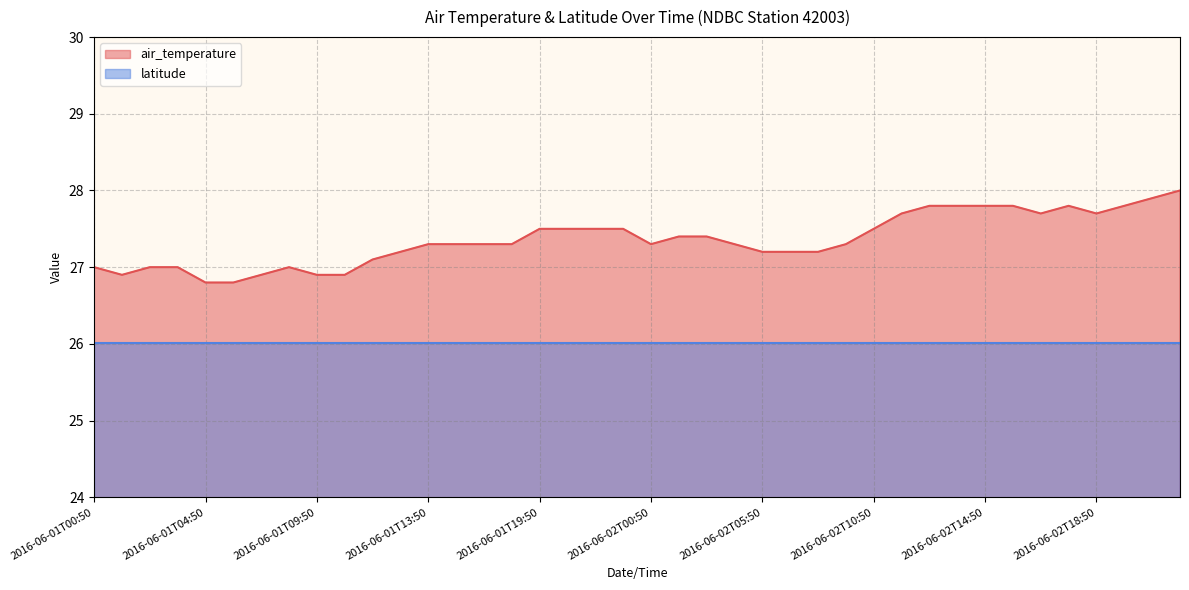

True or false: the data shows 27.8 at 2016-06-02T15:50.

True